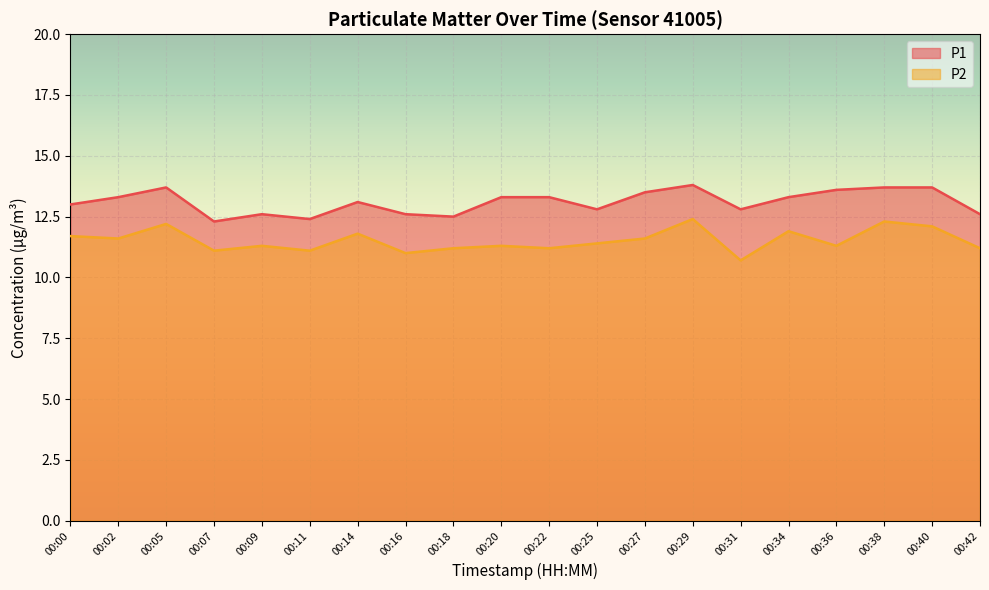

Which category has the lowest value in the P1 series?

00:07